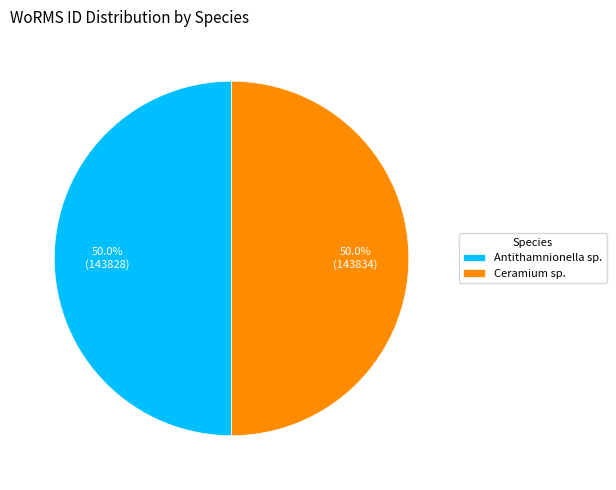

What is the ratio of the value at Ceramium sp. to the value at Antithamnionella sp.?

1.0